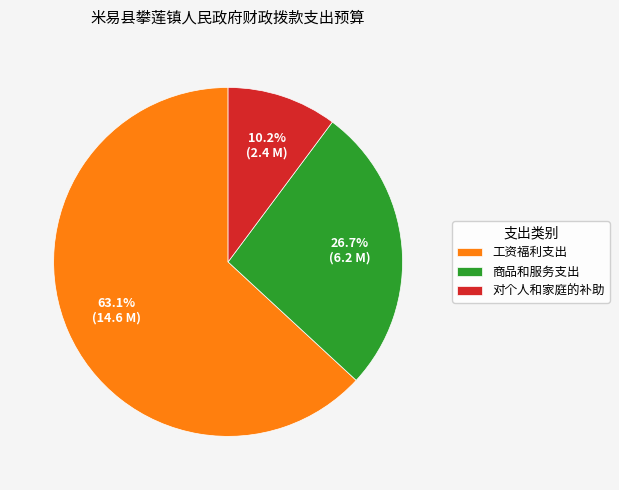

Which category has the biggest portion of the pie?

工资福利支出